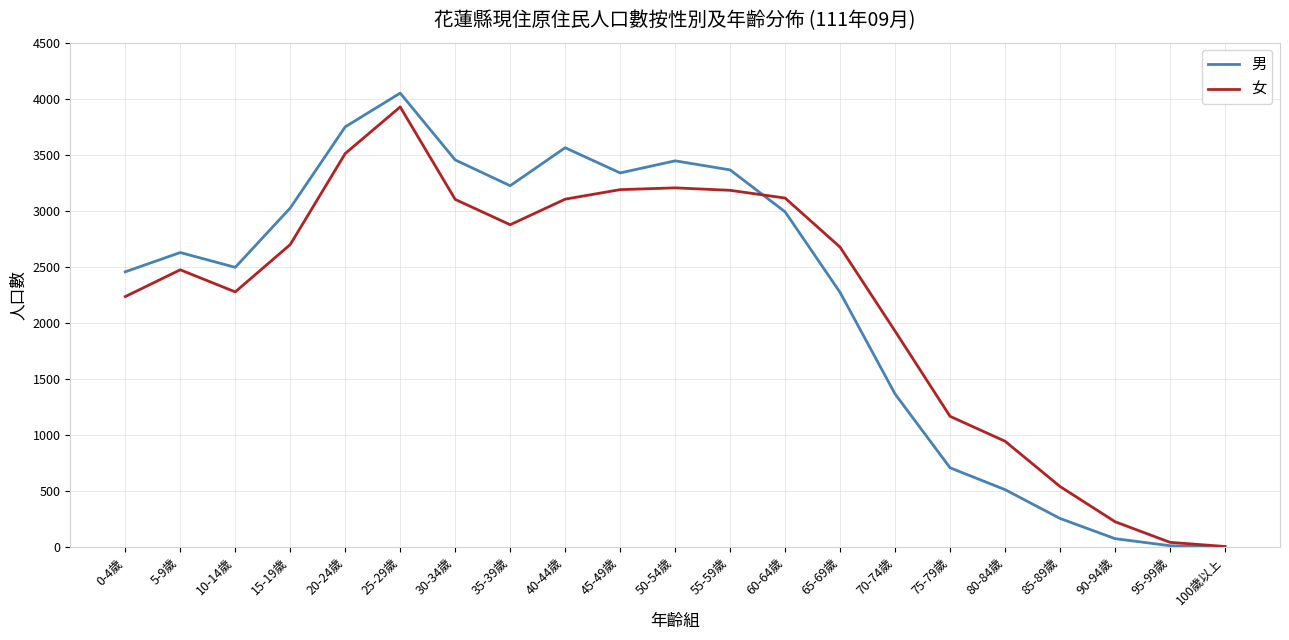

Is the value of 男 at 70-74歲 greater than the value of 女 at 40-44歲?

No